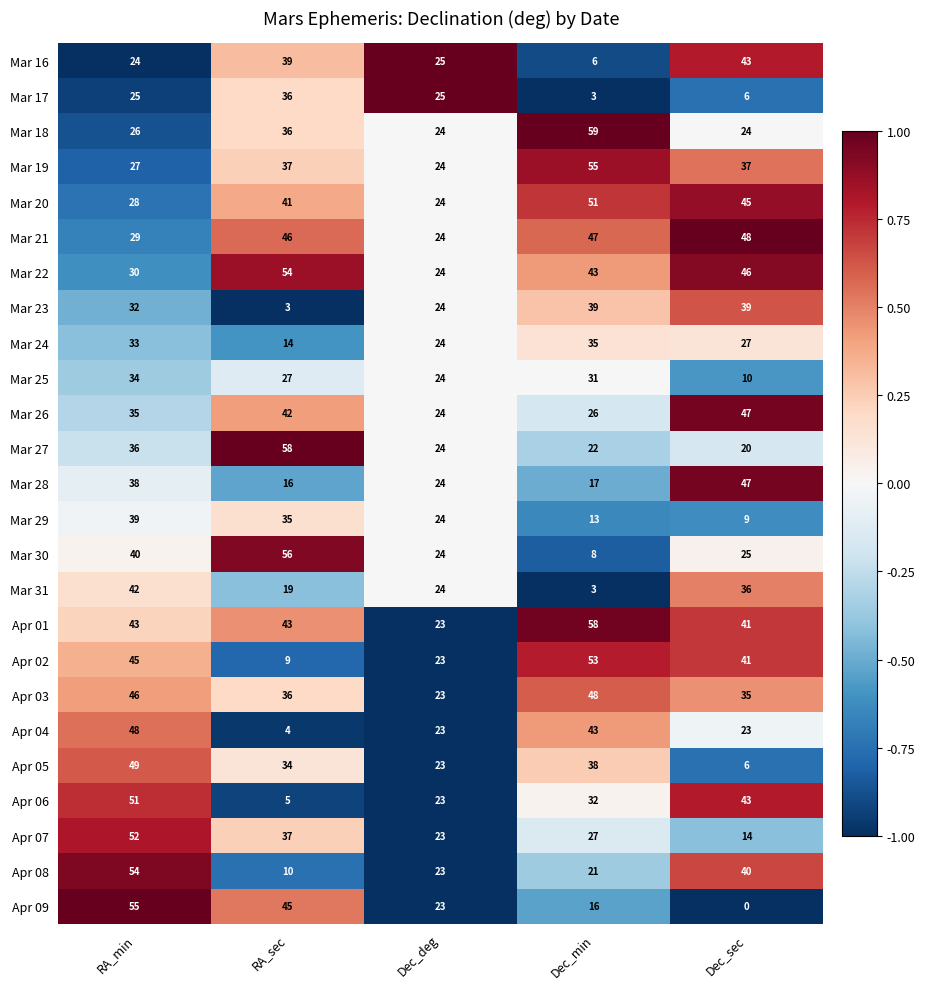

Is it true that Mar 17 equals 36 at RA_sec?

True